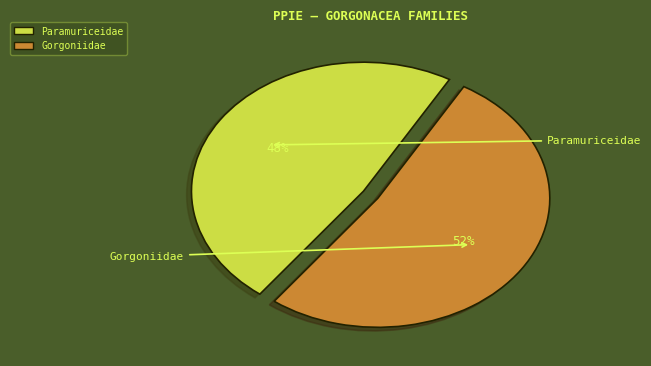

To the nearest percent, what percentage of the pie is Paramuriceidae?

48%